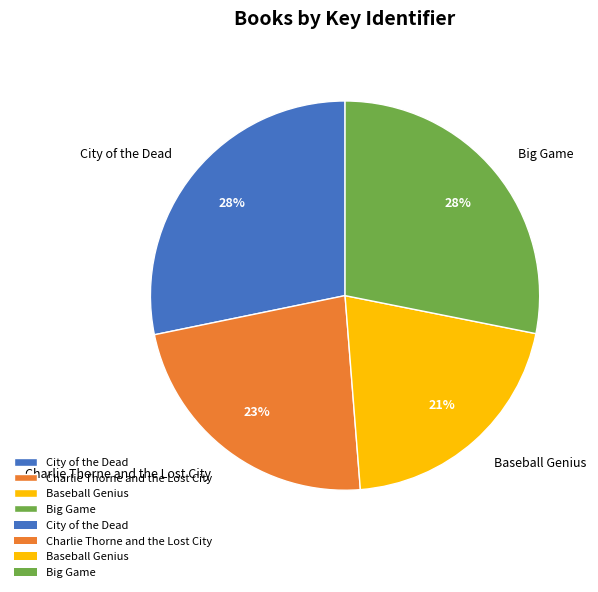

What is the ratio of the value at Charlie Thorne and the Lost City to the value at Big Game?

0.8